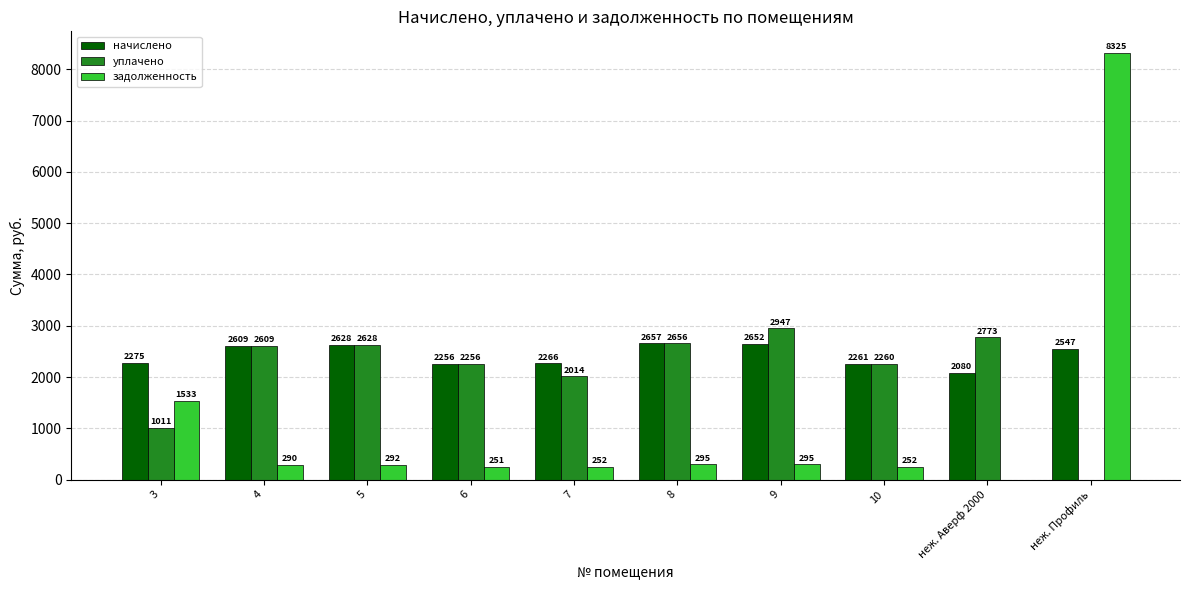

At which category is the sum across all series the highest?

неж. Профиль